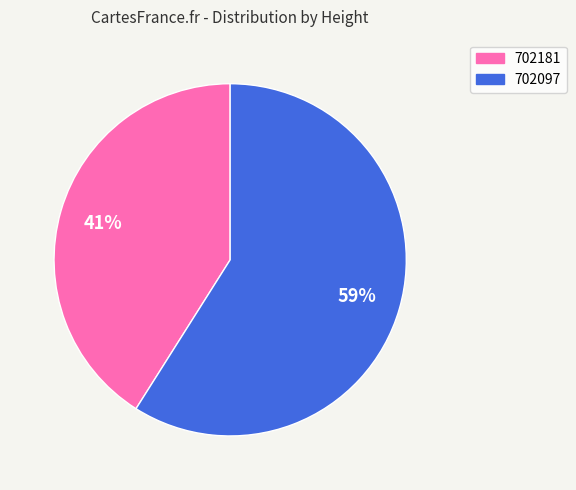

Rank the categories by value from lowest to highest.

702181, 702097